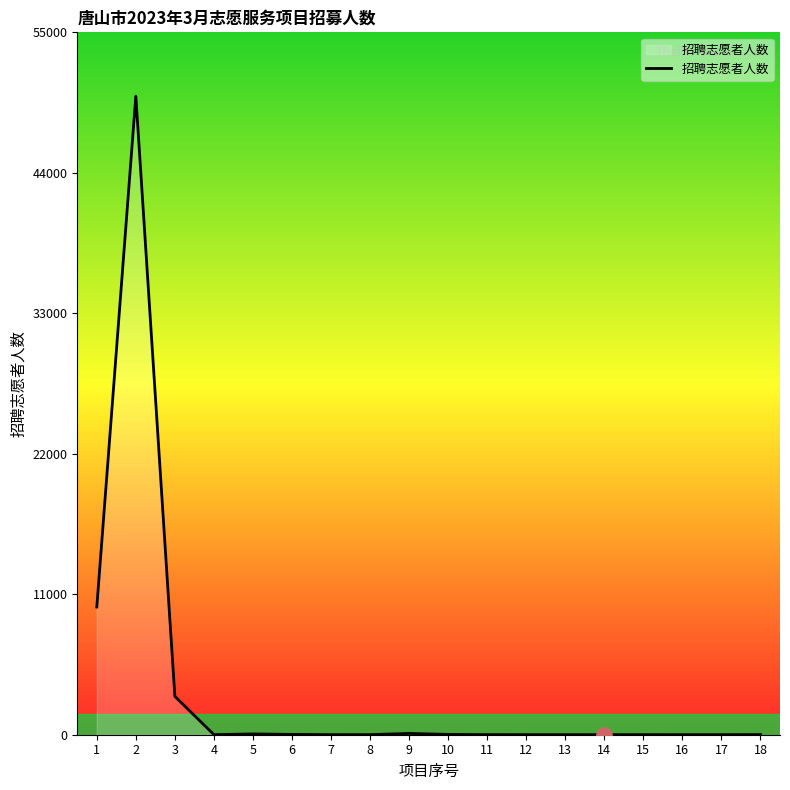

Approximately how many times larger is the value at 3 compared to 10?

120.0